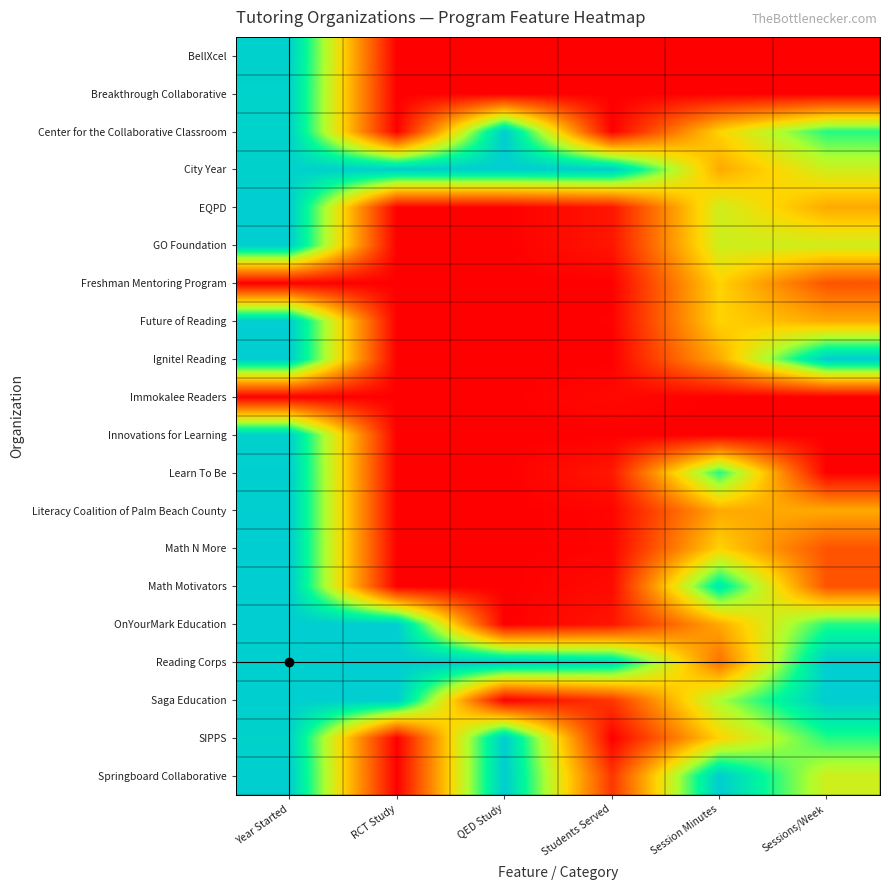

Reading right to left, extract all data points from this chart.

BellXcel: Sessions/Week=0.0	Session Minutes=0.0	Students Served=0.0	QED Study=0.0	RCT Study=0.0	Year Started=1.0
Breakthrough Collaborative: Sessions/Week=0.0	Session Minutes=0.0	Students Served=0.0	QED Study=0.0	RCT Study=0.0	Year Started=1.0
Center for the Collaborative Classroom: Sessions/Week=0.8	Session Minutes=0.5	Students Served=0.0	QED Study=1.0	RCT Study=0.0	Year Started=1.0
City Year: Sessions/Week=0.6	Session Minutes=0.4	Students Served=1.0	QED Study=1.0	RCT Study=1.0	Year Started=1.0
EQPD: Sessions/Week=0.4	Session Minutes=0.6	Students Served=0.1	QED Study=0.0	RCT Study=0.0	Year Started=1.0
GO Foundation: Sessions/Week=0.6	Session Minutes=0.6	Students Served=0.1	QED Study=0.0	RCT Study=0.0	Year Started=1.0
Freshman Mentoring Program: Sessions/Week=0.2	Session Minutes=0.5	Students Served=0.0	QED Study=0.0	RCT Study=0.0	Year Started=0.0
Future of Reading: Sessions/Week=0.4	Session Minutes=0.5	Students Served=0.0	QED Study=0.0	RCT Study=0.0	Year Started=1.0
Ignite! Reading: Sessions/Week=1.0	Session Minutes=0.4	Students Served=0.0	QED Study=0.0	RCT Study=0.0	Year Started=1.0
Immokalee Readers: Sessions/Week=0.0	Session Minutes=0.0	Students Served=0.0	QED Study=0.0	RCT Study=0.0	Year Started=0.0
Innovations for Learning: Sessions/Week=0.0	Session Minutes=0.0	Students Served=0.0	QED Study=0.0	RCT Study=0.0	Year Started=1.0
Learn To Be: Sessions/Week=0.0	Session Minutes=0.8	Students Served=0.1	QED Study=0.0	RCT Study=0.0	Year Started=1.0
Literacy Coalition of Palm Beach County: Sessions/Week=0.4	Session Minutes=0.4	Students Served=0.0	QED Study=0.0	RCT Study=0.0	Year Started=1.0
Math N More: Sessions/Week=0.2	Session Minutes=0.5	Students Served=0.0	QED Study=0.0	RCT Study=0.0	Year Started=1.0
Math Motivators: Sessions/Week=0.2	Session Minutes=0.9	Students Served=0.0	QED Study=0.0	RCT Study=0.0	Year Started=1.0
OnYourMark Education: Sessions/Week=0.8	Session Minutes=0.4	Students Served=0.1	QED Study=0.0	RCT Study=1.0	Year Started=1.0
Reading Corps: Sessions/Week=1.0	Session Minutes=0.3	Students Served=0.9	QED Study=1.0	RCT Study=1.0	Year Started=1.0
Saga Education: Sessions/Week=1.0	Session Minutes=0.7	Students Served=0.1	QED Study=0.0	RCT Study=1.0	Year Started=1.0
SIPPS: Sessions/Week=0.8	Session Minutes=0.5	Students Served=0.0	QED Study=1.0	RCT Study=0.0	Year Started=1.0
Springboard Collaborative: Sessions/Week=0.6	Session Minutes=1.0	Students Served=0.1	QED Study=1.0	RCT Study=0.0	Year Started=1.0